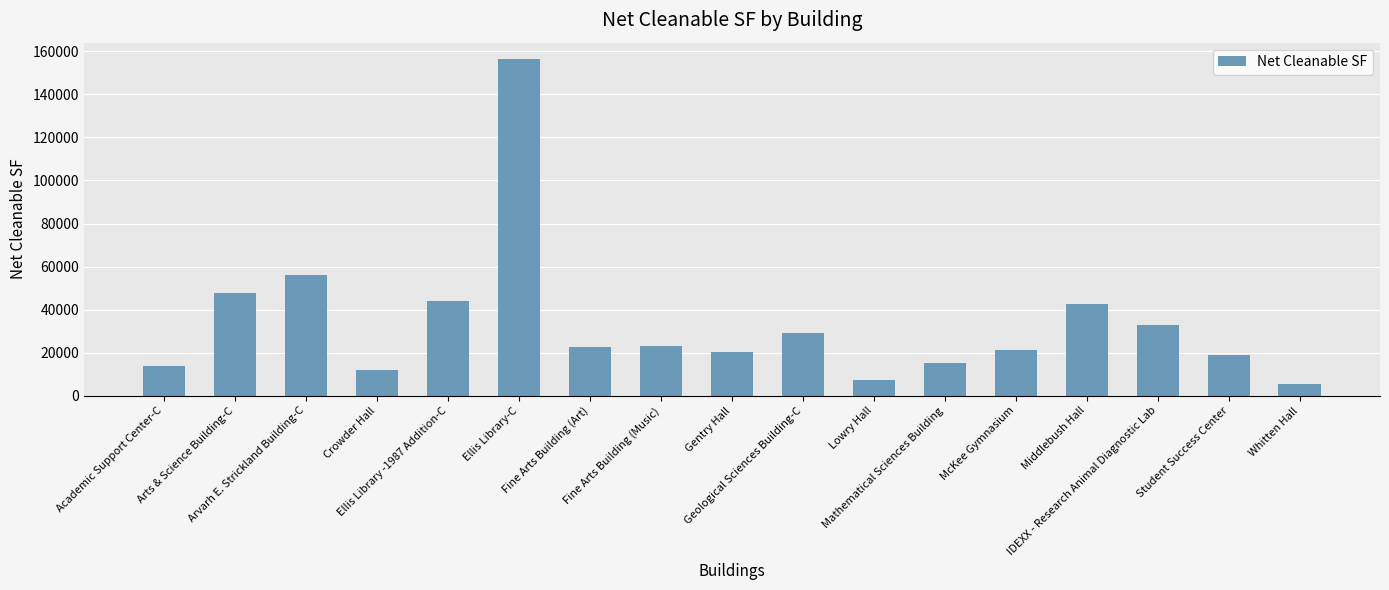

What is the greatest value displayed?

156218.6